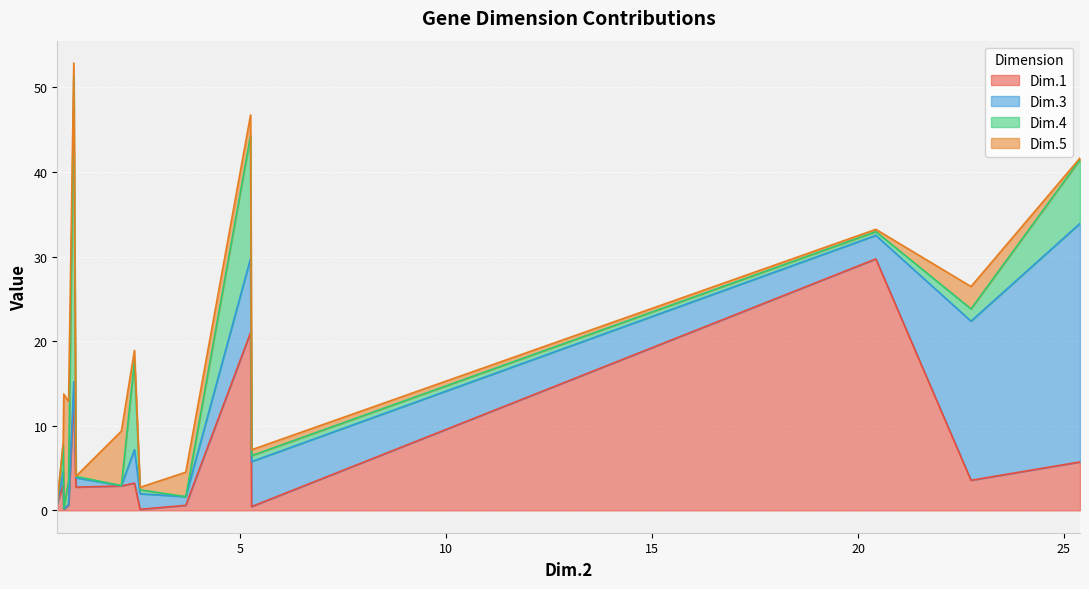

What is the maximum value shown in the chart?

36.1